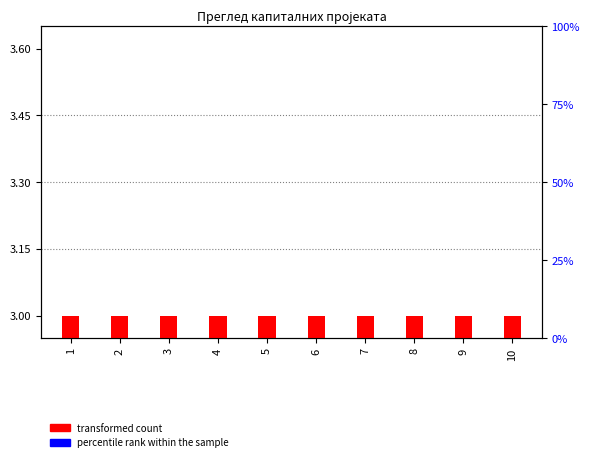

Rank the series by their average value, from lowest to highest.

percentile rank within the sample, transformed count